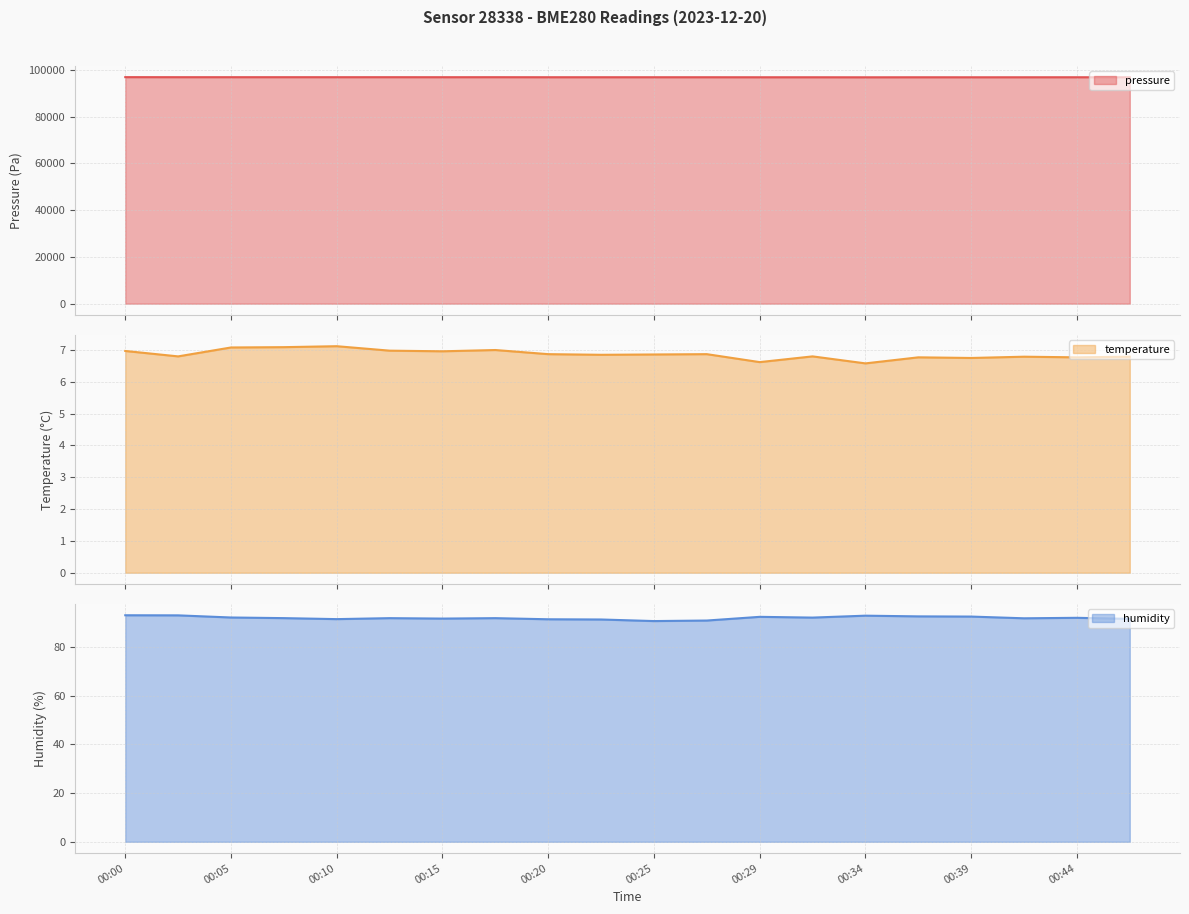

What is the lowest value of the pressure series?

96874.7